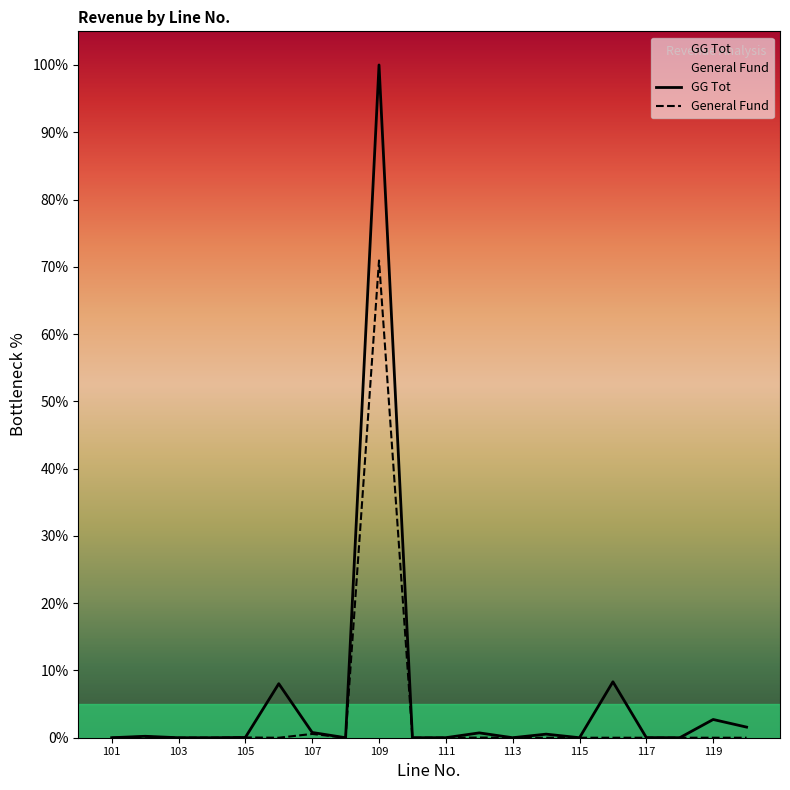

At which label is General Fund closest to 35?

107